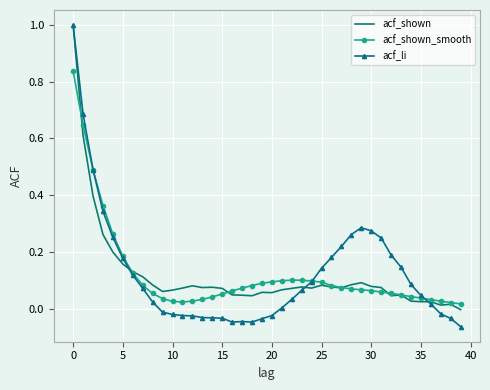

What is the maximum value shown in the chart?

1.0